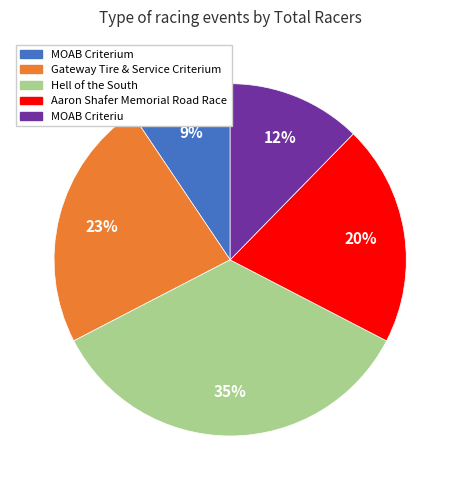

Is there a majority slice in this chart?

No